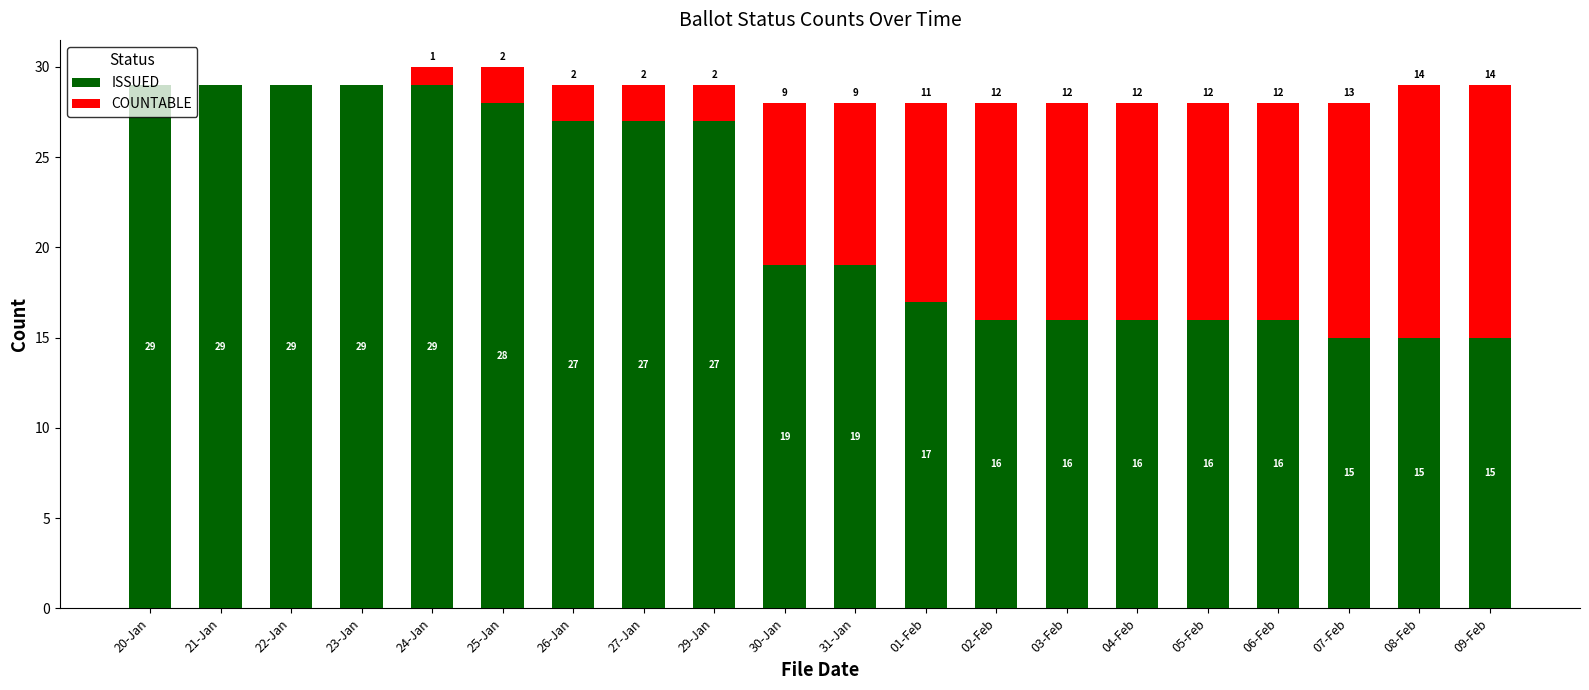

What is the approximate value of ISSUED at 20-Jan?

29